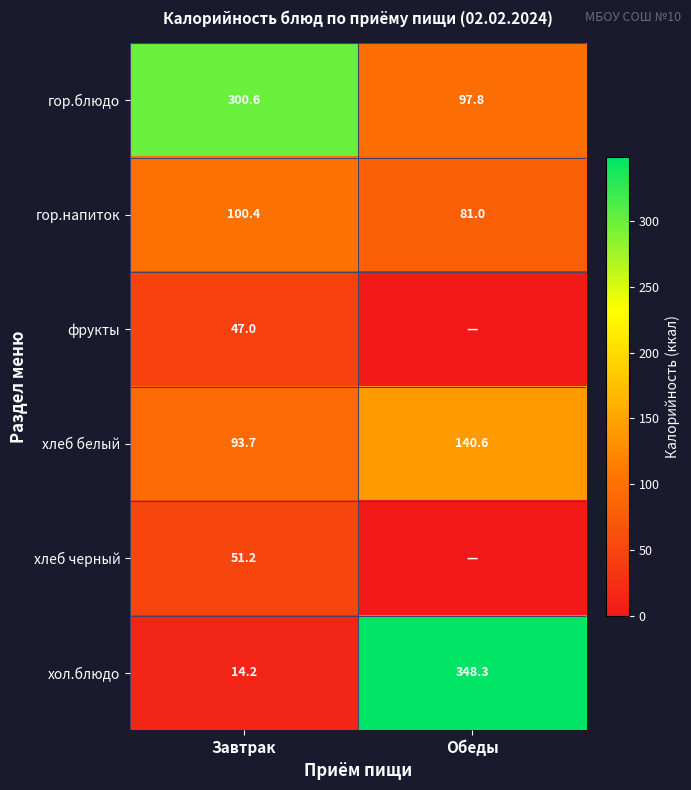

The хлеб белый series shows 140.6 at Обеды. True or false?

True